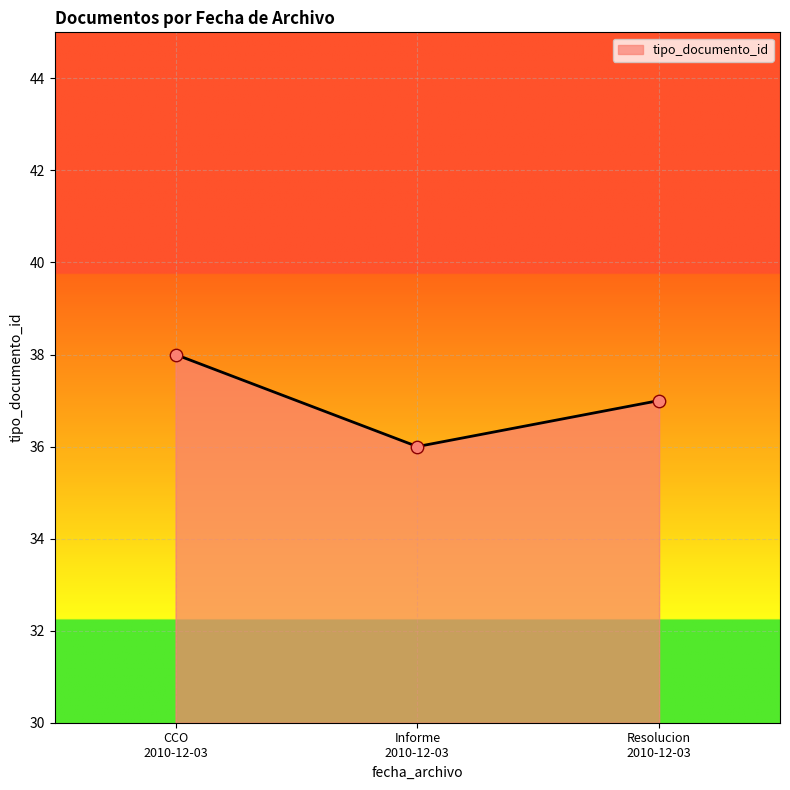

What is the sum of all values?

111